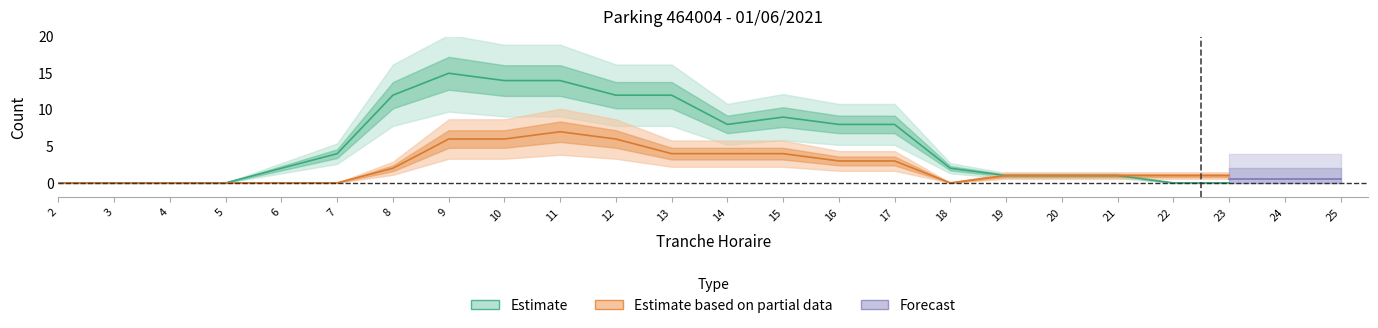

What is the maximum value for NB_HORAIRE?

7